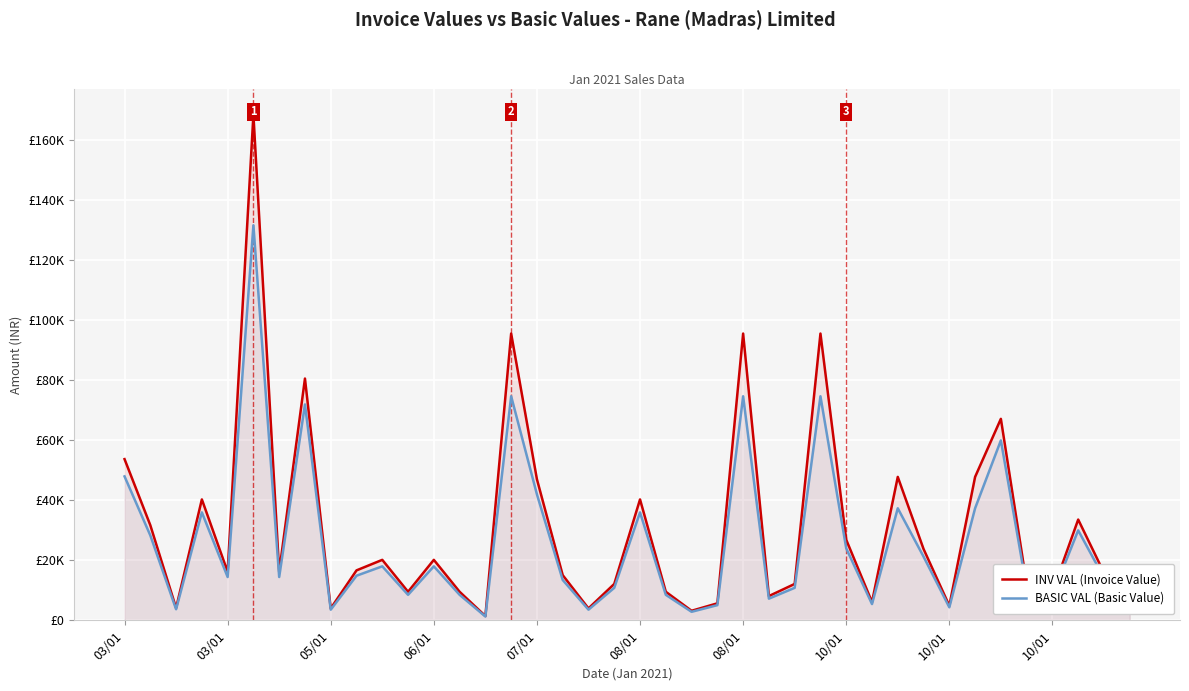

Does the chart display data point markers on the line(s)?

No